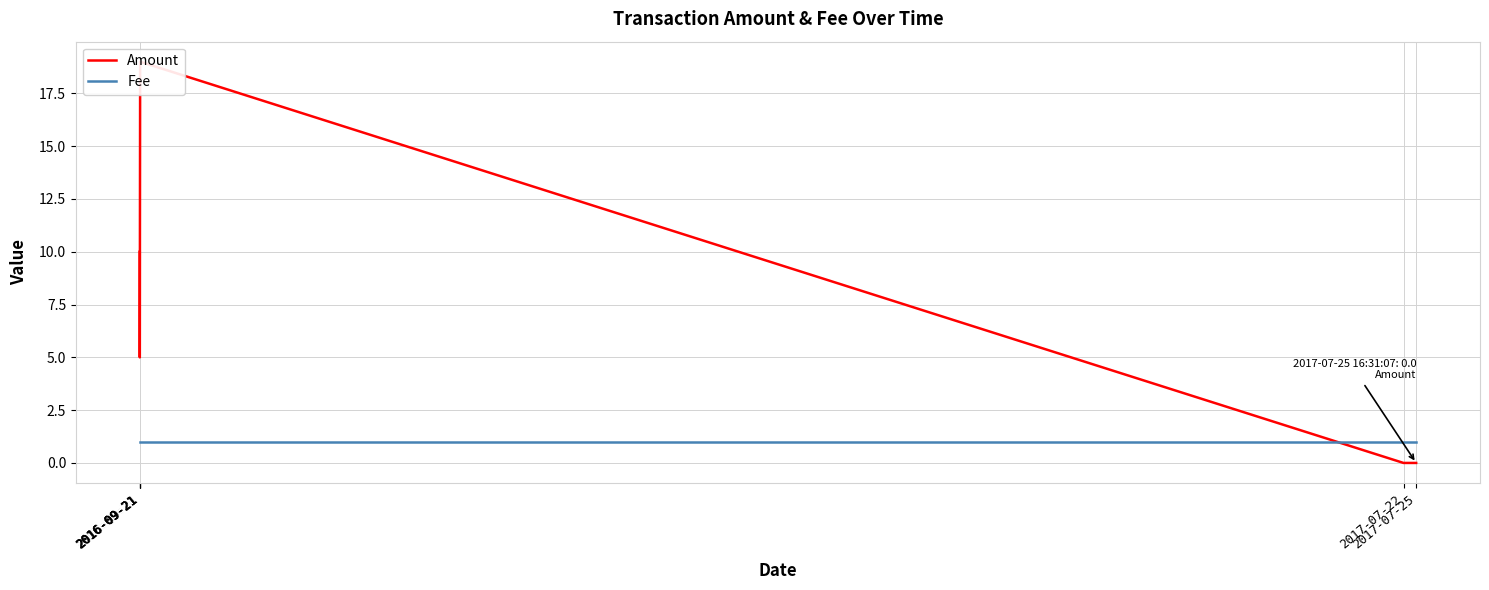

What is the average value of the Fee series?

1